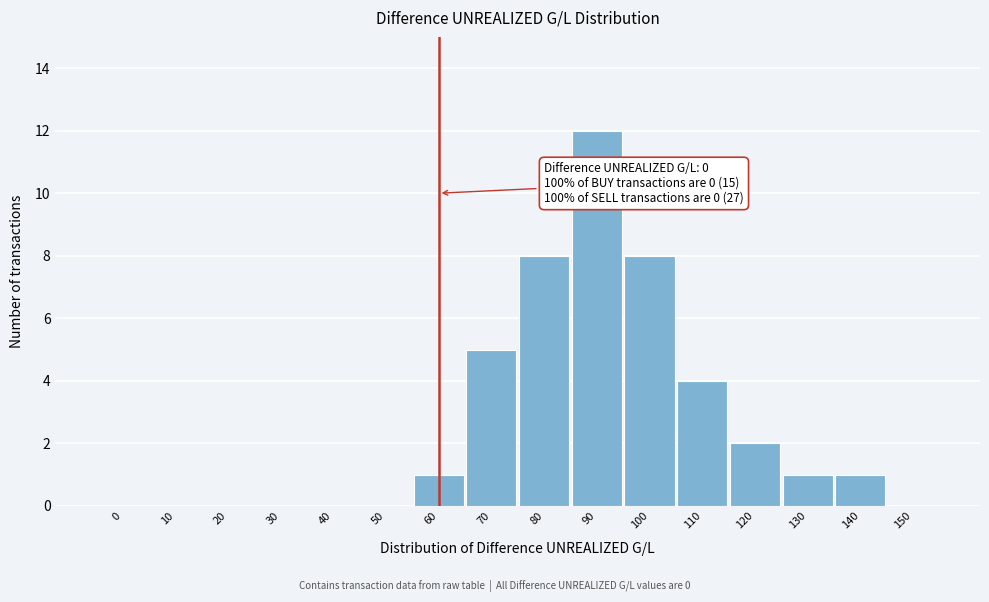

Reading right to left, extract all data points from this chart.

150=0	140=1	130=1	120=2	110=4	100=8	90=12	80=8	70=5	60=1	50=0	40=0	30=0	20=0	10=0	0=0